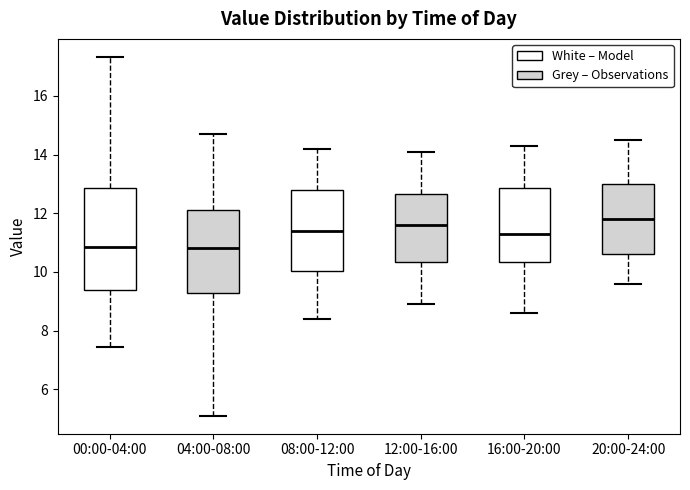

Reading left to right, read every box against the y-axis: the position of its median line, the range the box covers, and the ends of its whiskers. The values are not printed on the chart, so give them approximately, as read against the axis.

00:00-04:00: median 10.8, box 9.4 to 12.8, whiskers 7.4 to 17.4
04:00-08:00: median 10.8, box 9.2 to 12.2, whiskers 5.2 to 14.8
08:00-12:00: median 11.4, box 10.0 to 12.8, whiskers 8.4 to 14.2
12:00-16:00: median 11.6, box 10.4 to 12.6, whiskers 9.0 to 14.2
16:00-20:00: median 11.4, box 10.4 to 12.8, whiskers 8.6 to 14.4
20:00-24:00: median 11.8, box 10.6 to 13.0, whiskers 9.6 to 14.6